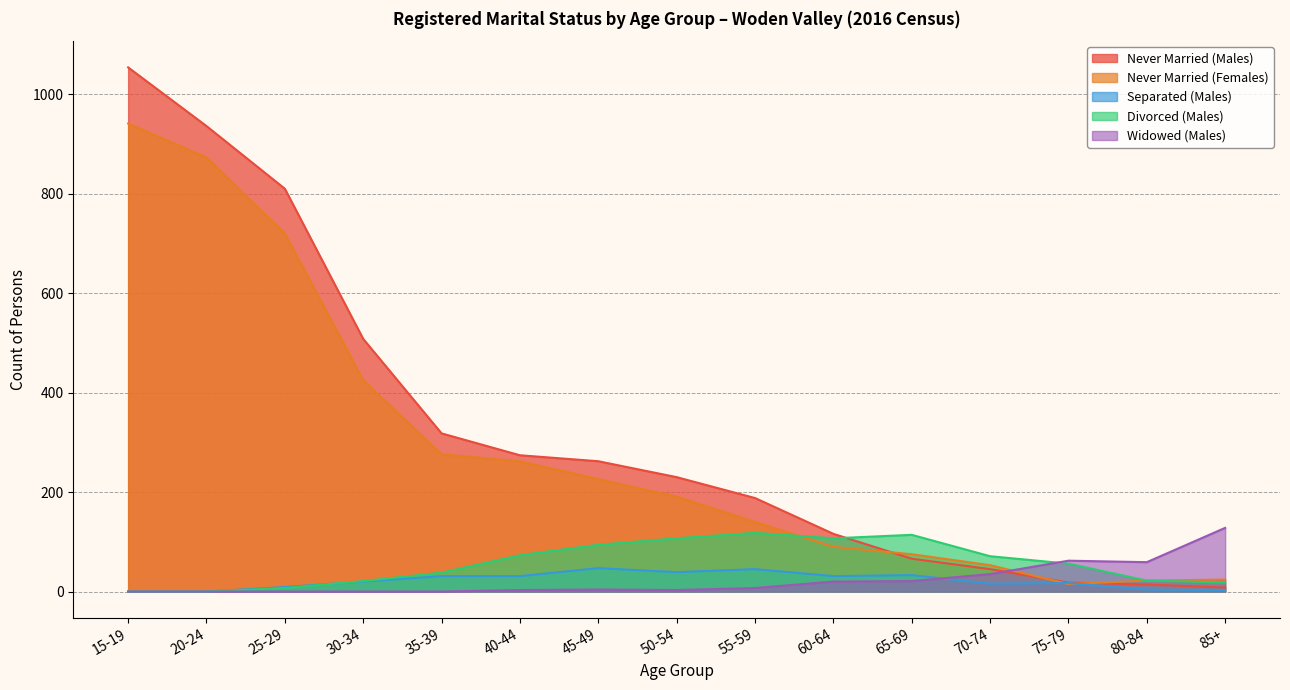

How many intersections are there between Widowed (Males) and Separated (Males)?

1